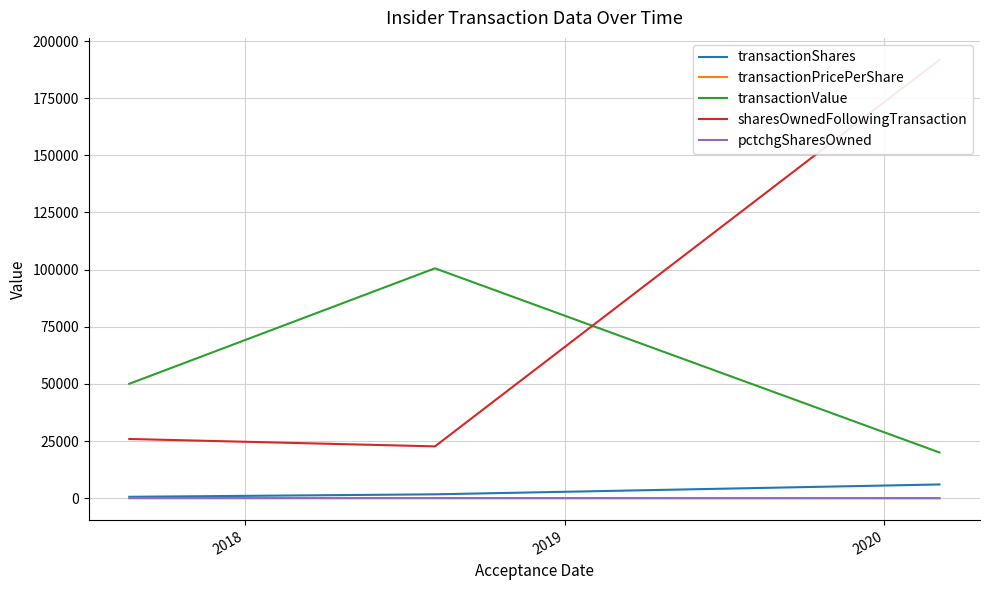

What is the difference between the highest and lowest values at 2018?

100564.0